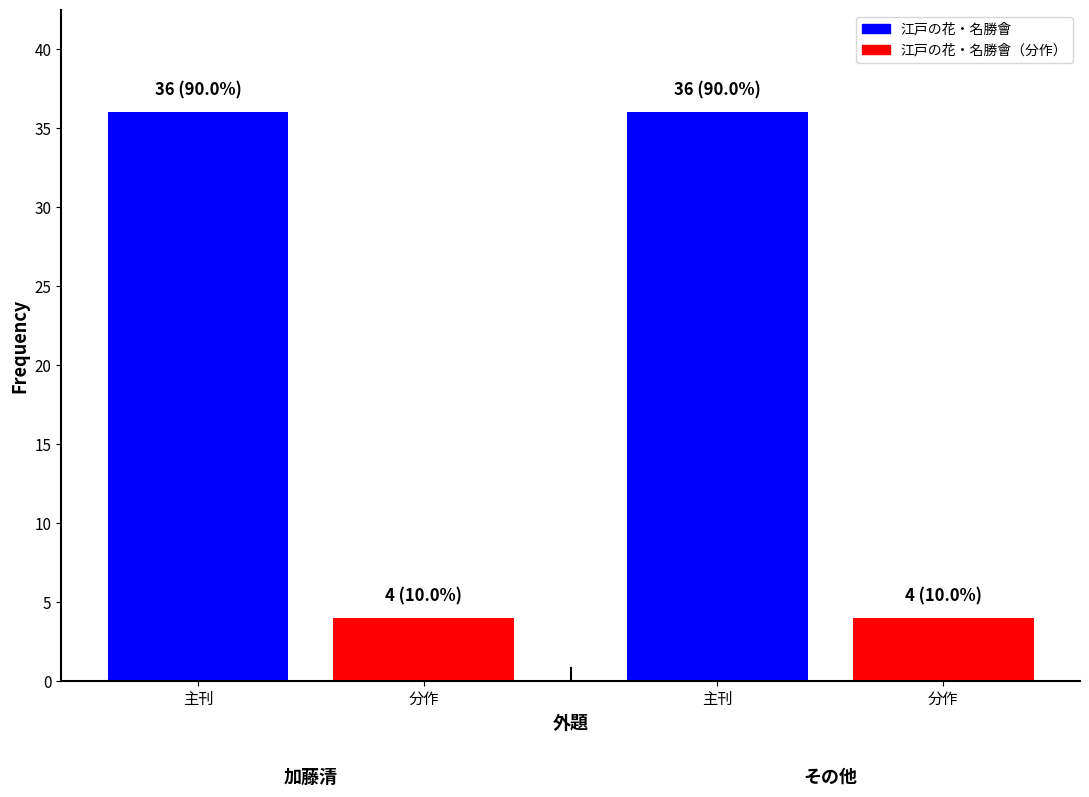

List the labels in order of 江戸の花・名勝會（分作） value, smallest first.

0, 1